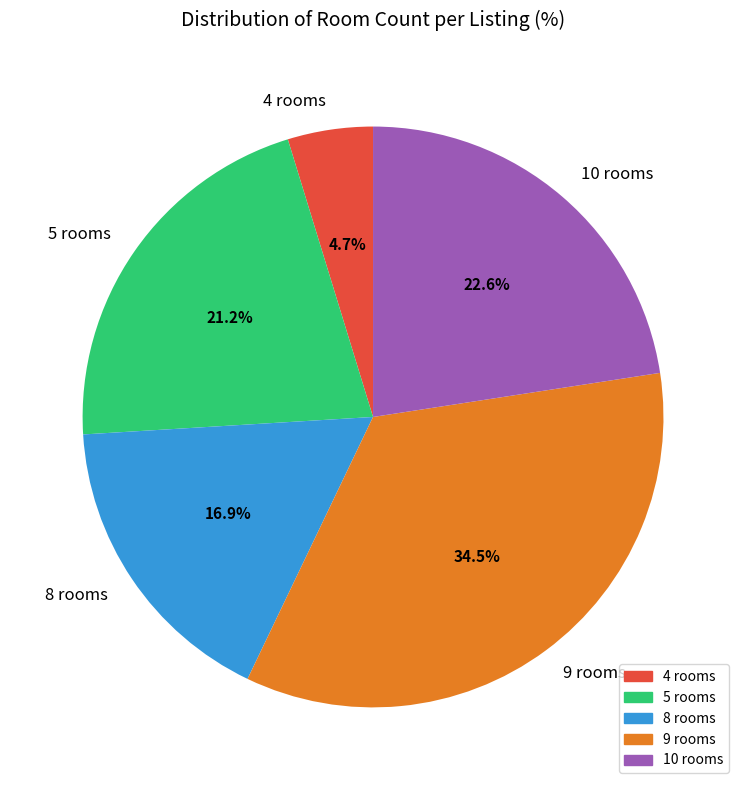

Does 5 rooms account for over 50% of the chart?

No